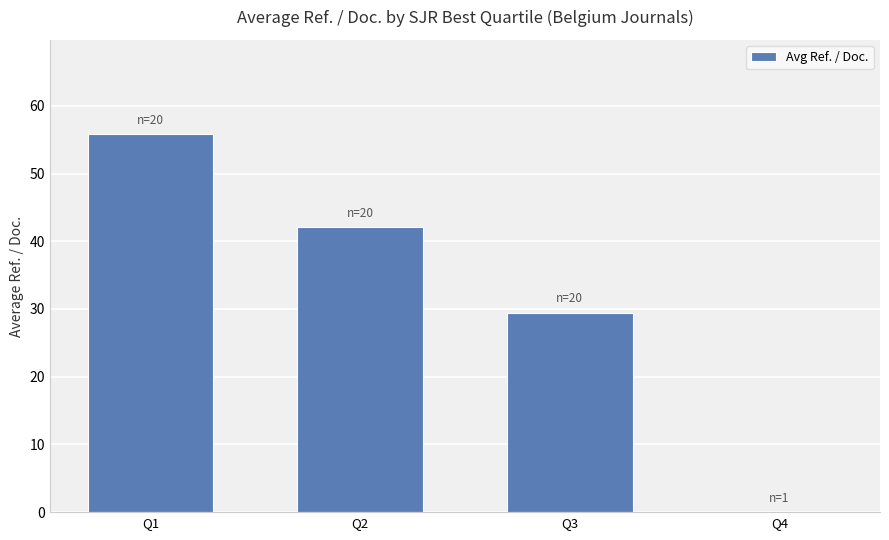

True or false: the data shows 42.1 at Q2.

True